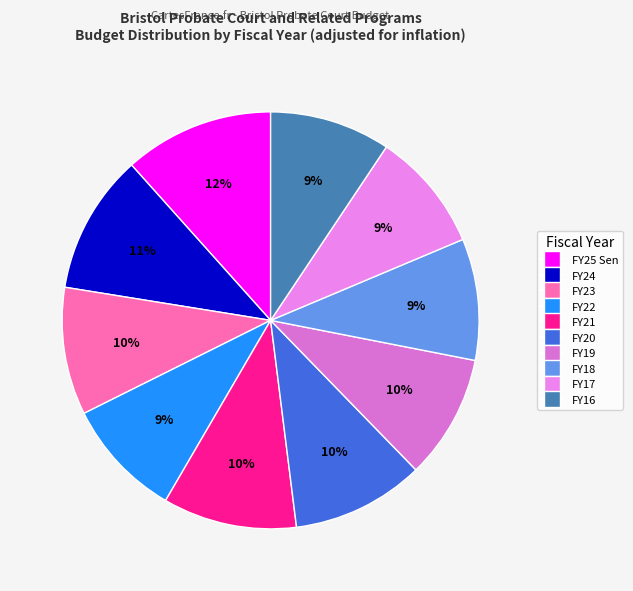

Rank the categories by value from highest to lowest.

FY25 Sen, FY24, FY21, FY20, FY23, FY19, FY18, FY16, FY17, FY22